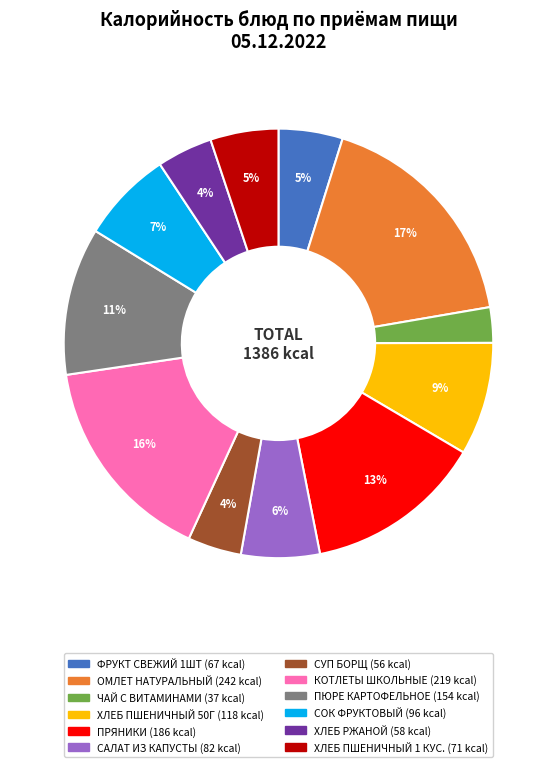

To the nearest percent, what is the combined percentage of КОТЛЕТЫ ШКОЛЬНЫЕ and ХЛЕБ ПШЕНИЧНЫЙ 1 КУС.?

21%